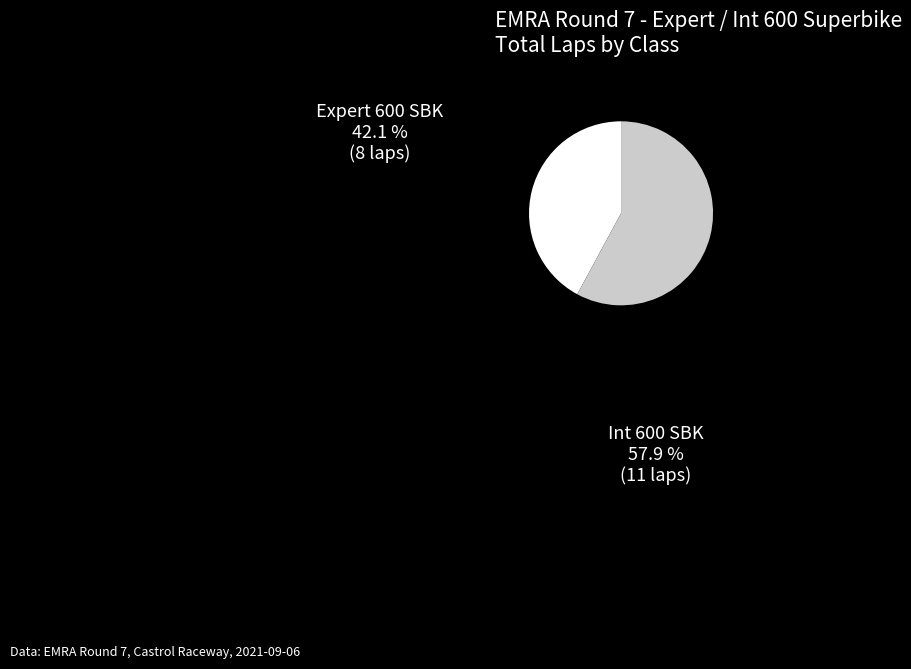

Is there any slice that represents more than half of the pie?

Yes